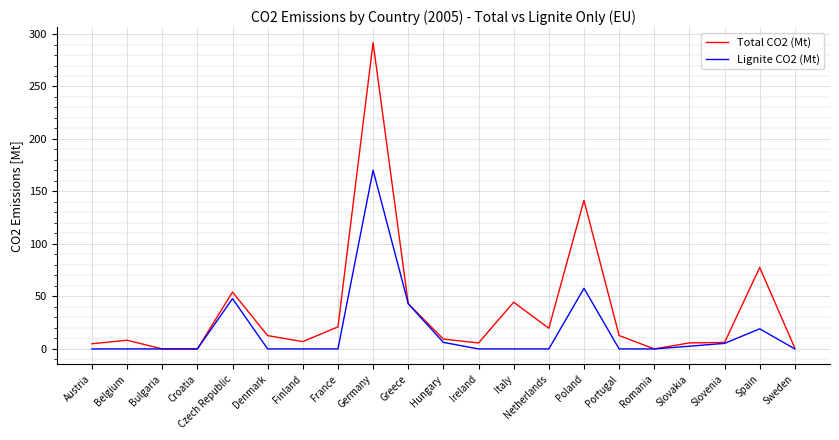

What position from the left is Portugal?

16